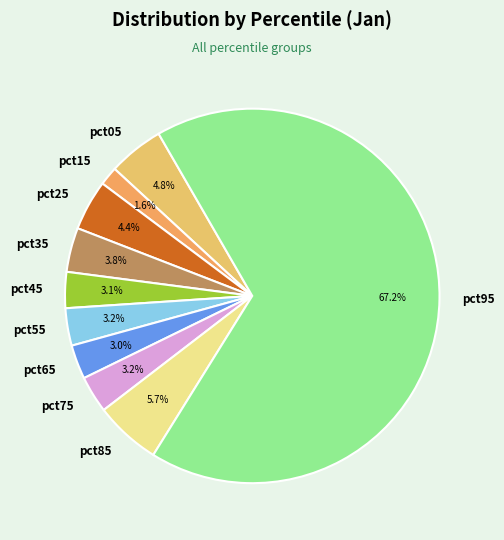

What is the largest slice in the pie chart?

pct95